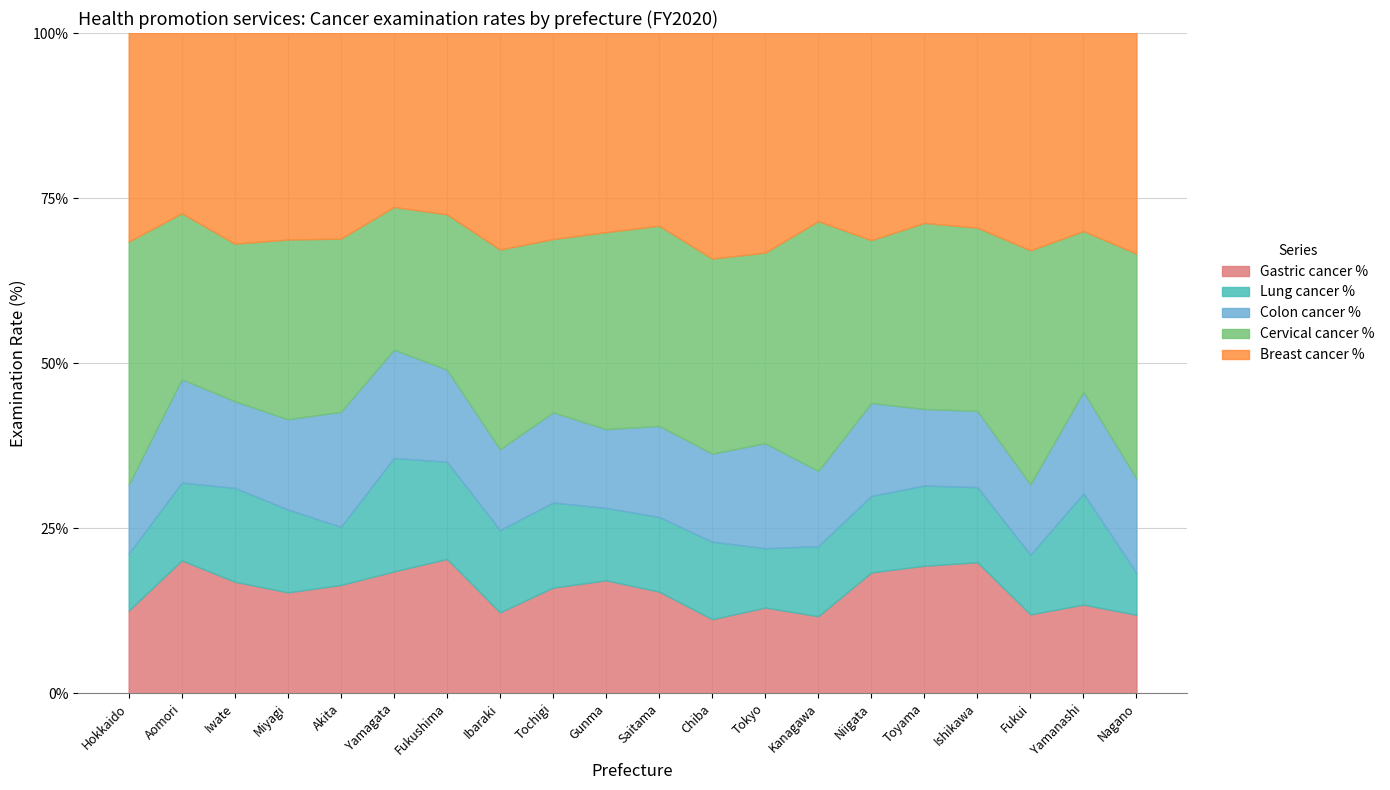

How many data points in Breast cancer % are above 18?

11